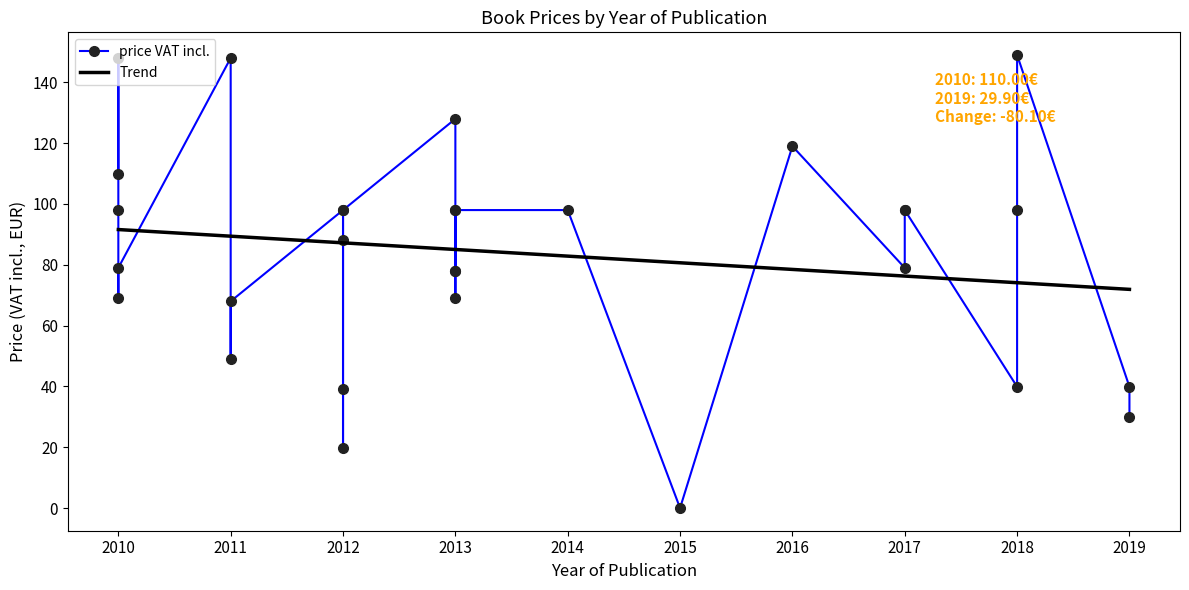

What is the label of the 13th point from the right?

2013